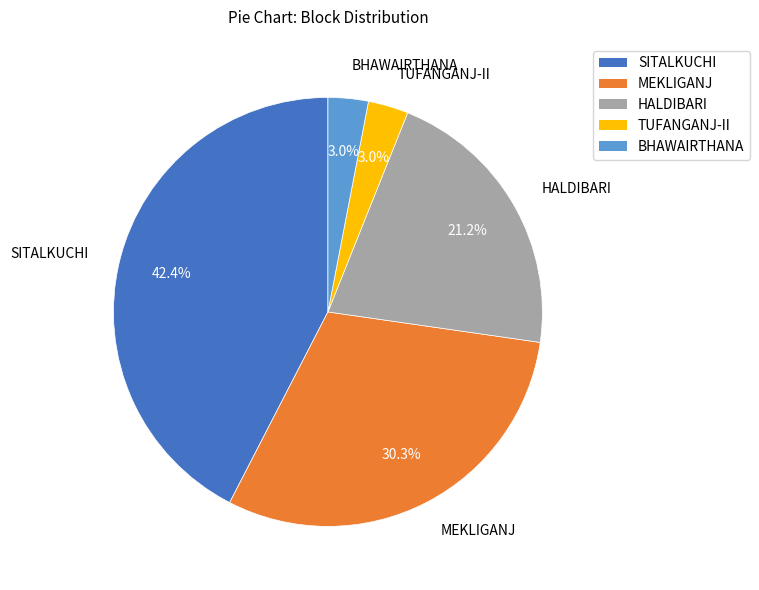

Is there a majority slice in this chart?

No